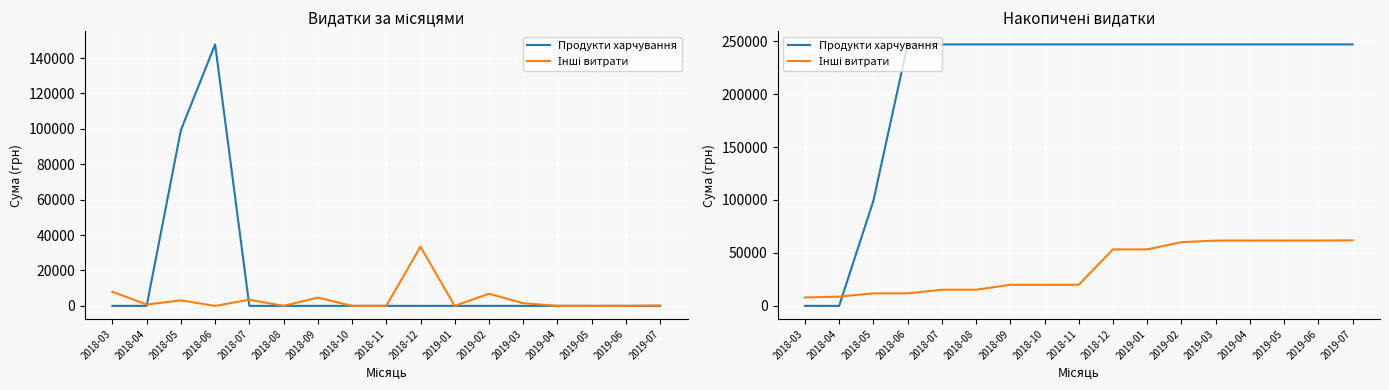

What is the total value across all series at 2018-08?

262194.3